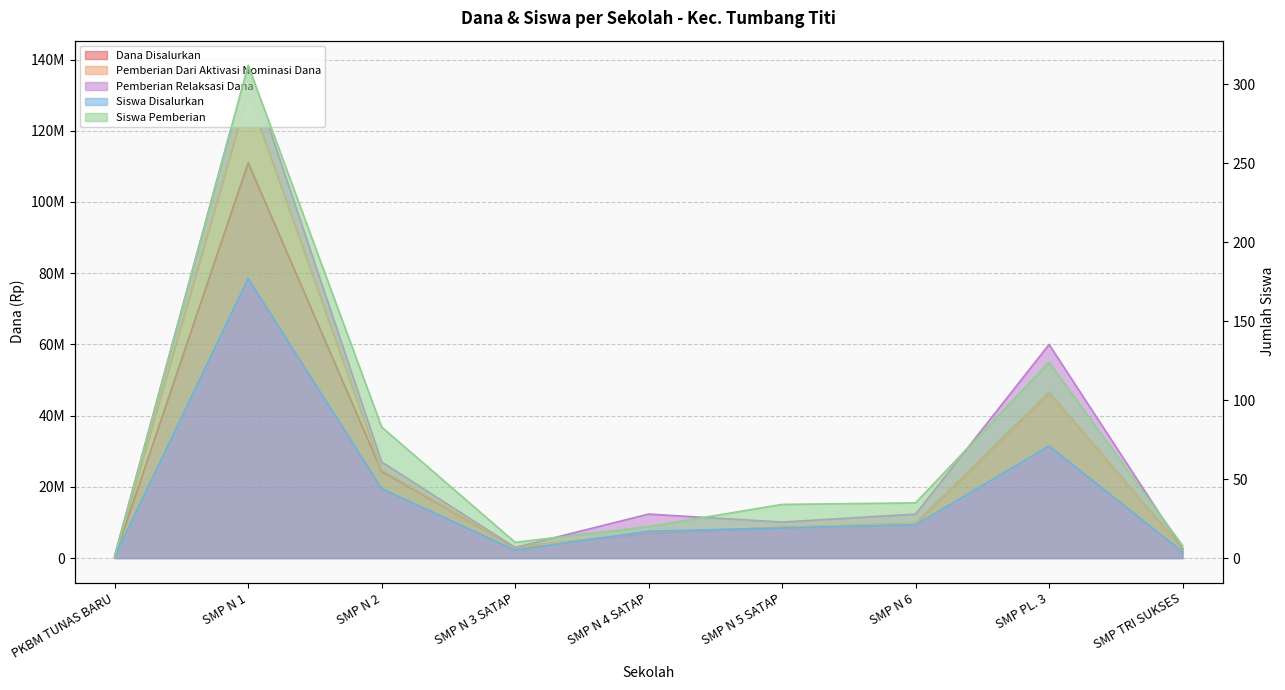

True or false: Siswa Disalurkan has a value of 177 at SMP N 1.

True